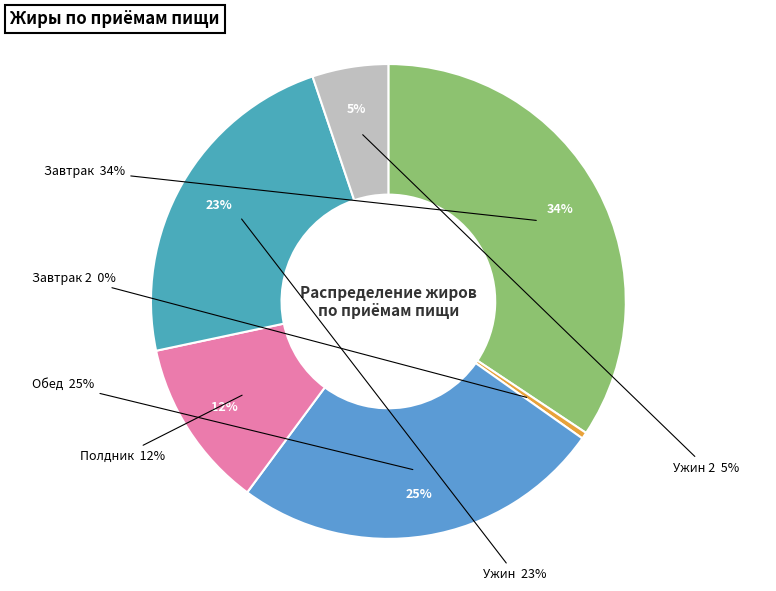

How much of the chart is everything except Завтрак 2?

99.6%